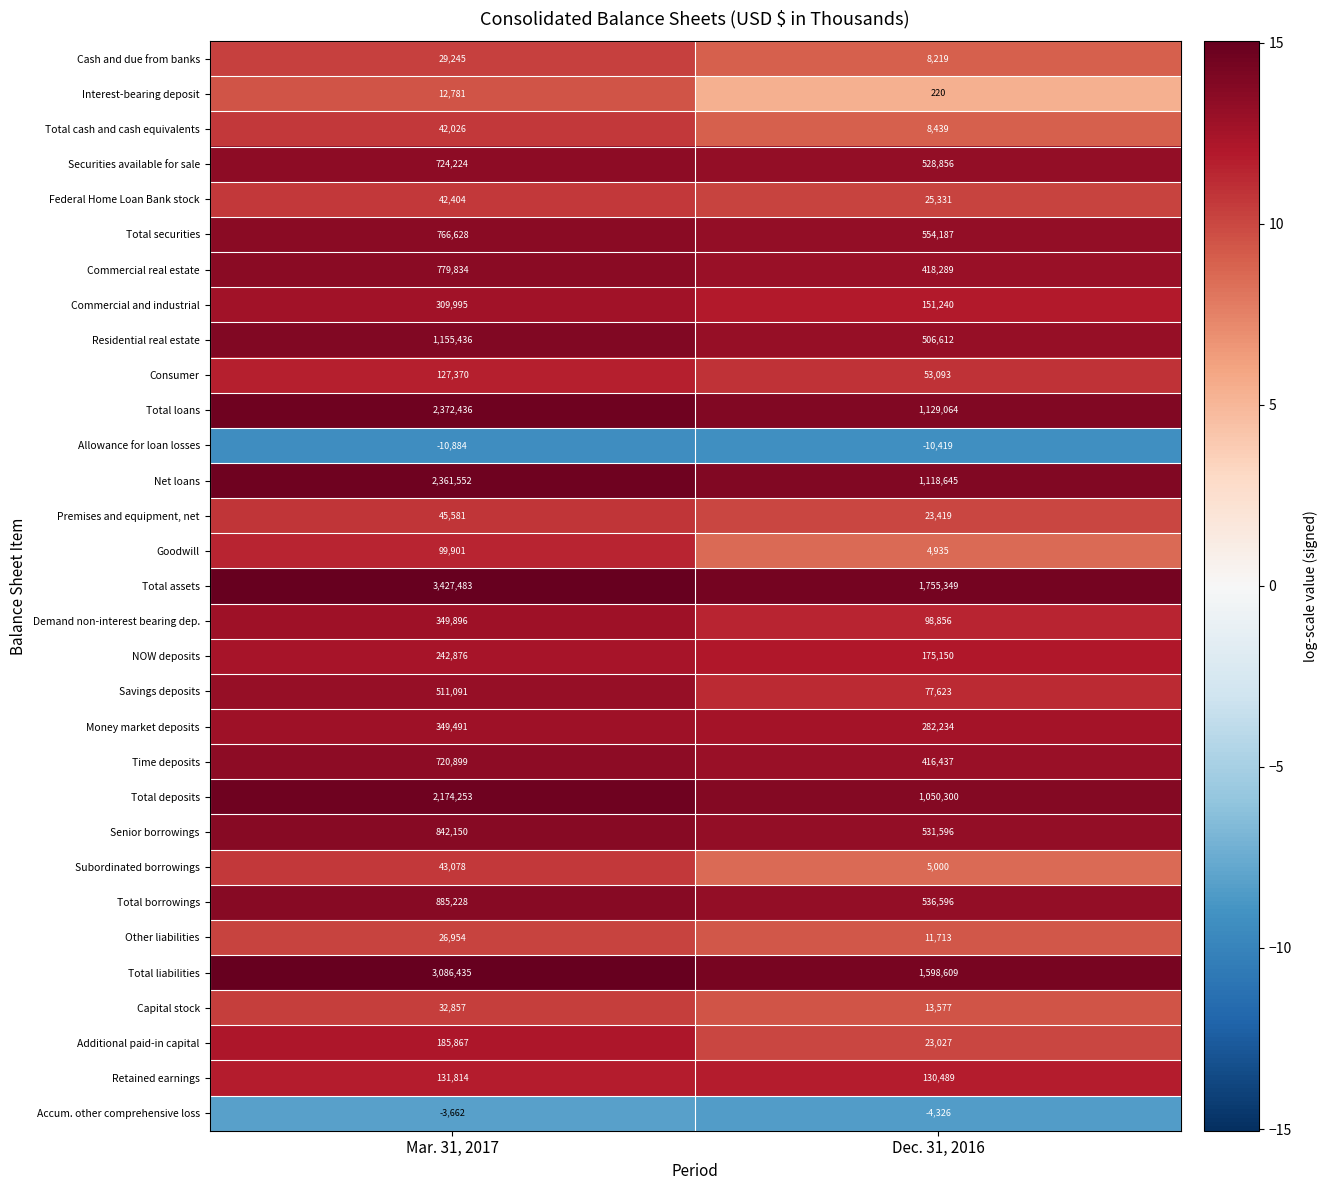

What is the minimum value shown in the chart?

-10884